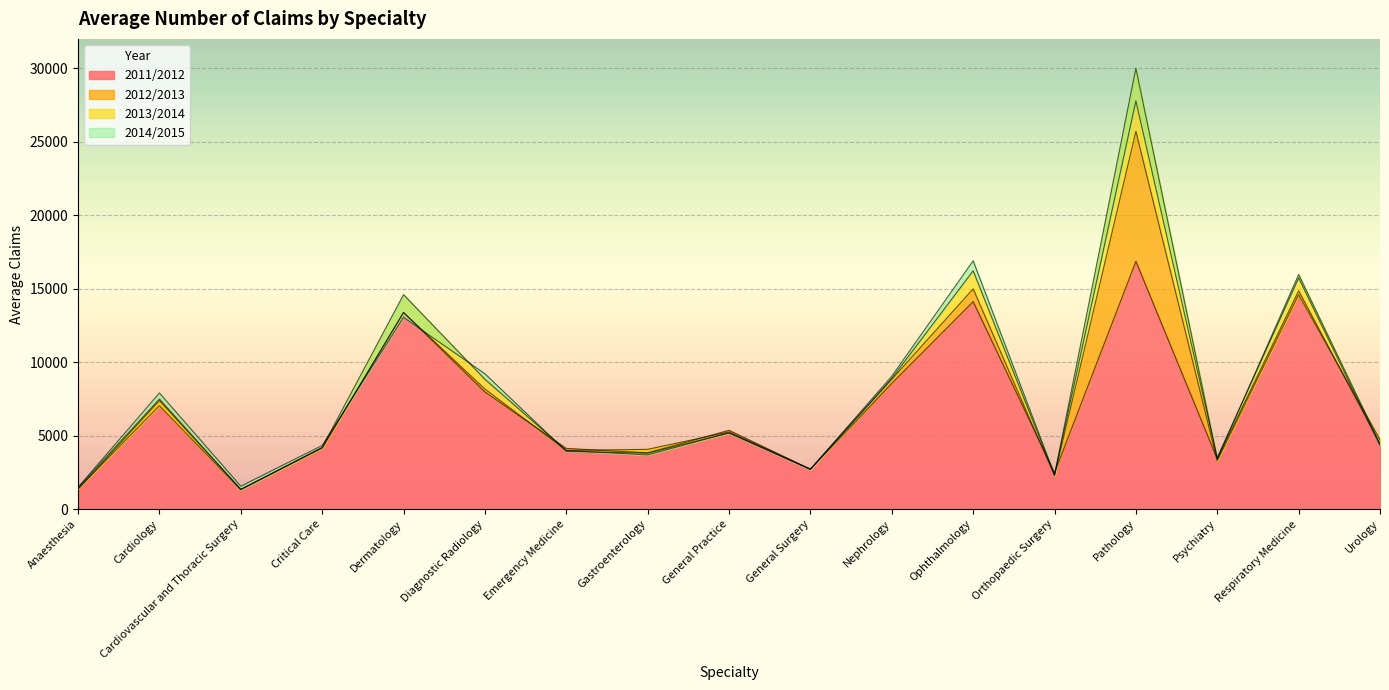

True or false: 2014/2015 and 2012/2013 intersect in this chart.

True